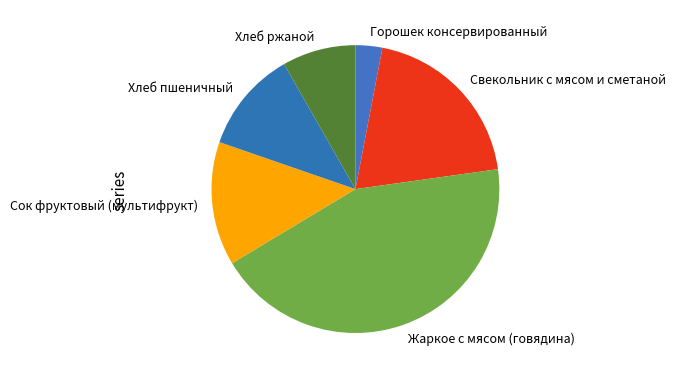

Is there a majority slice in this chart?

No